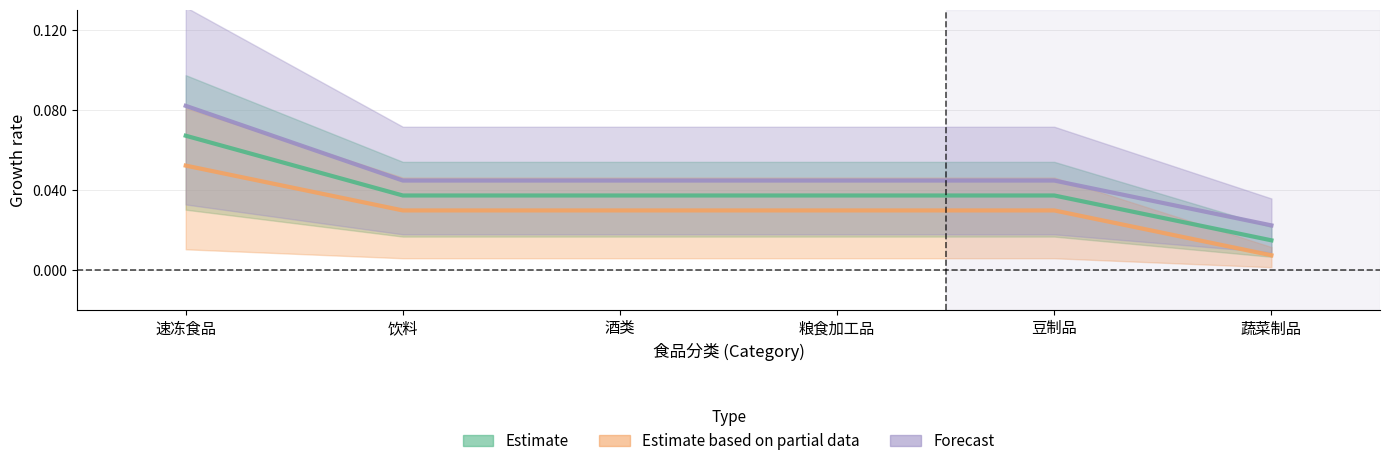

Which series has the largest total across all categories?

Forecast